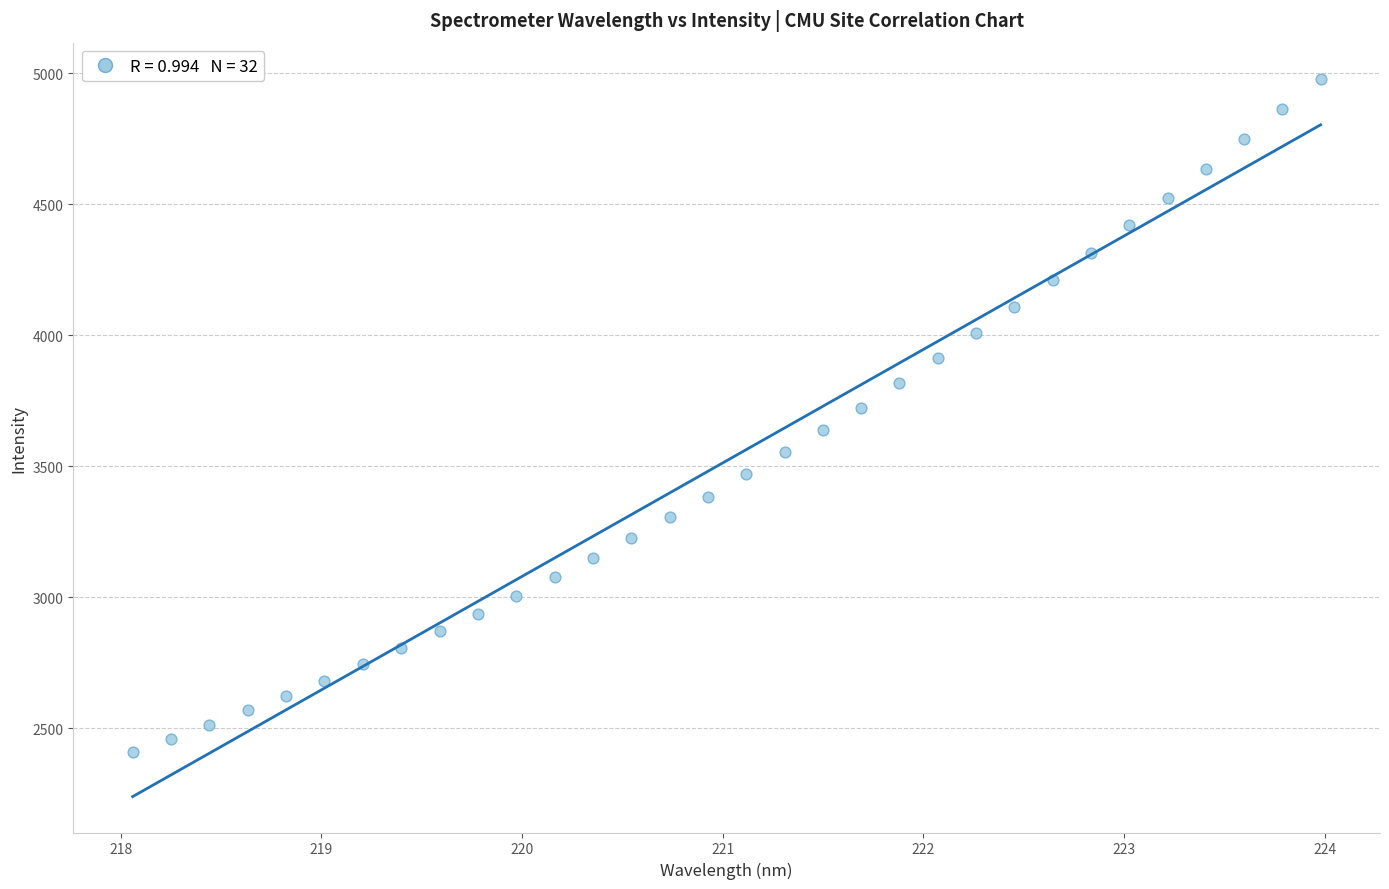

What is the range of X values (max minus min)?

5.9